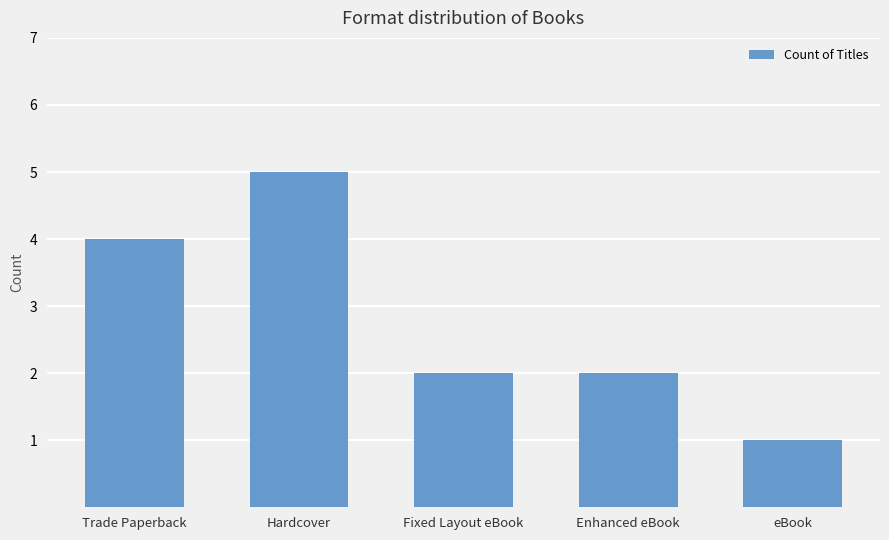

What is the greatest value displayed?

5